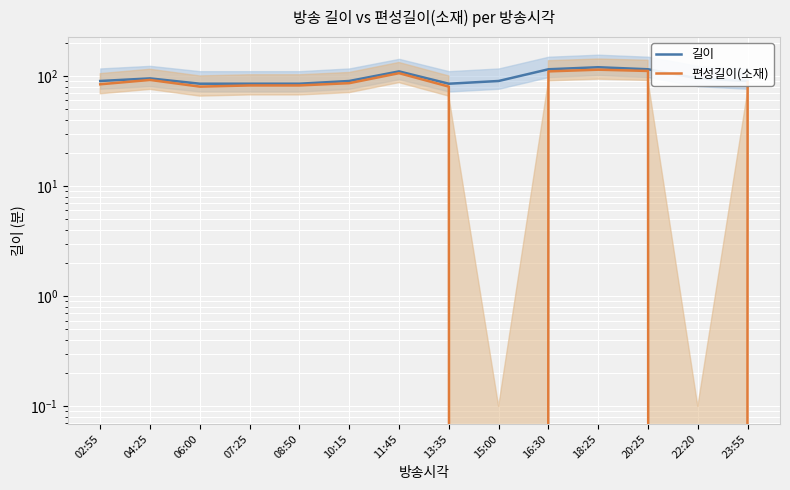

What is the difference between the maximum and minimum values in the 길이 series?

35